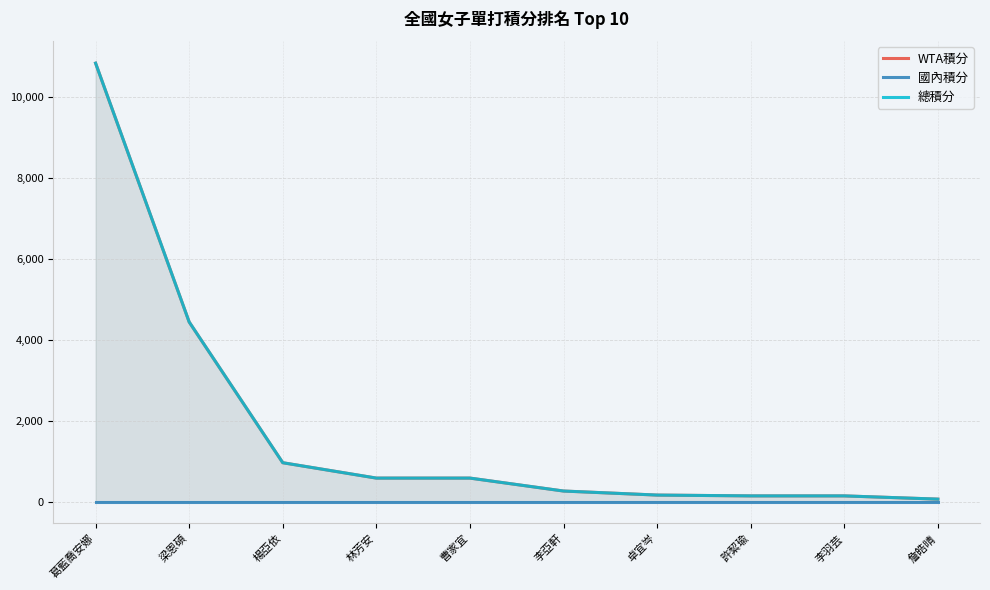

The value of WTA積分 at 卓宜岑 is 160. True or false?

True